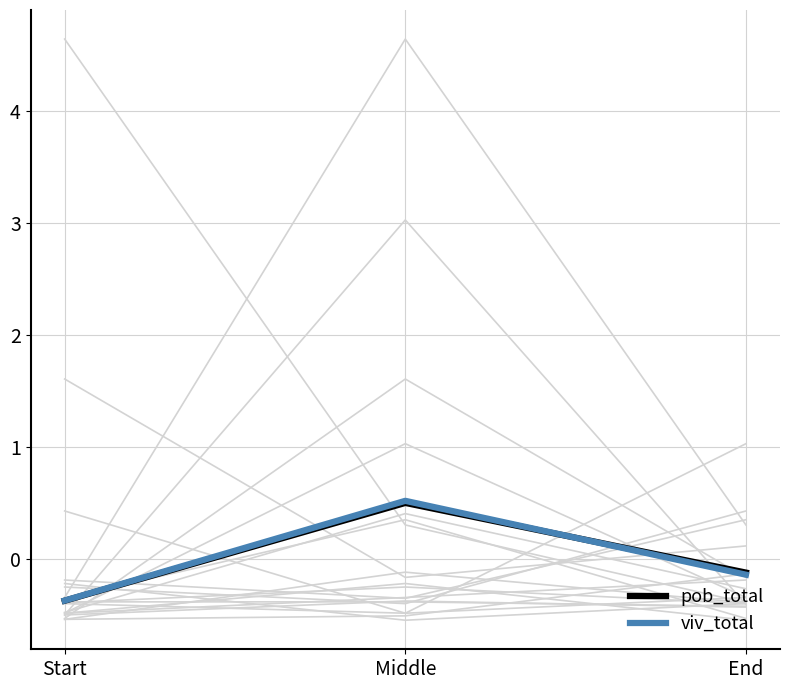

How many distinct data groups are displayed?

2